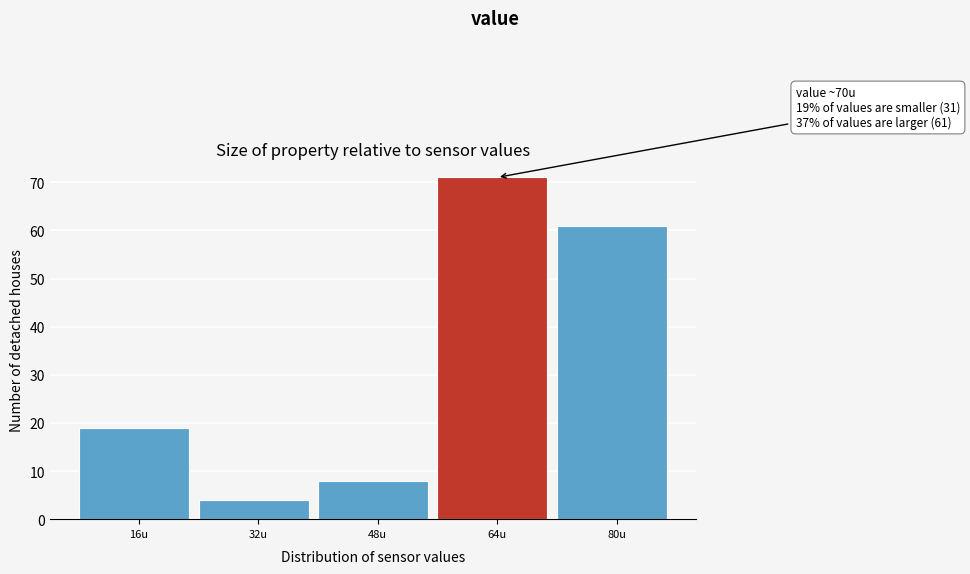

Reading left to right, extract all data points from this chart.

16u=19	32u=4	48u=8	64u=71	80u=61